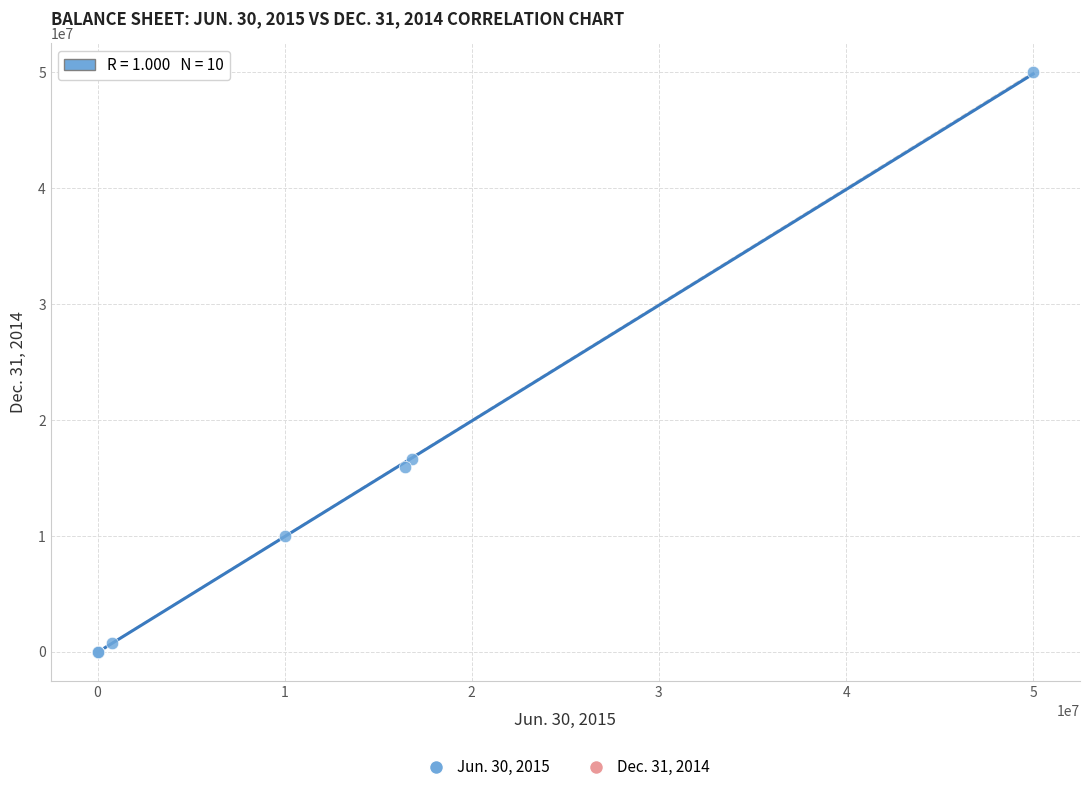

What Y value in the scatter plot is closest to 25000000?

16647334.0